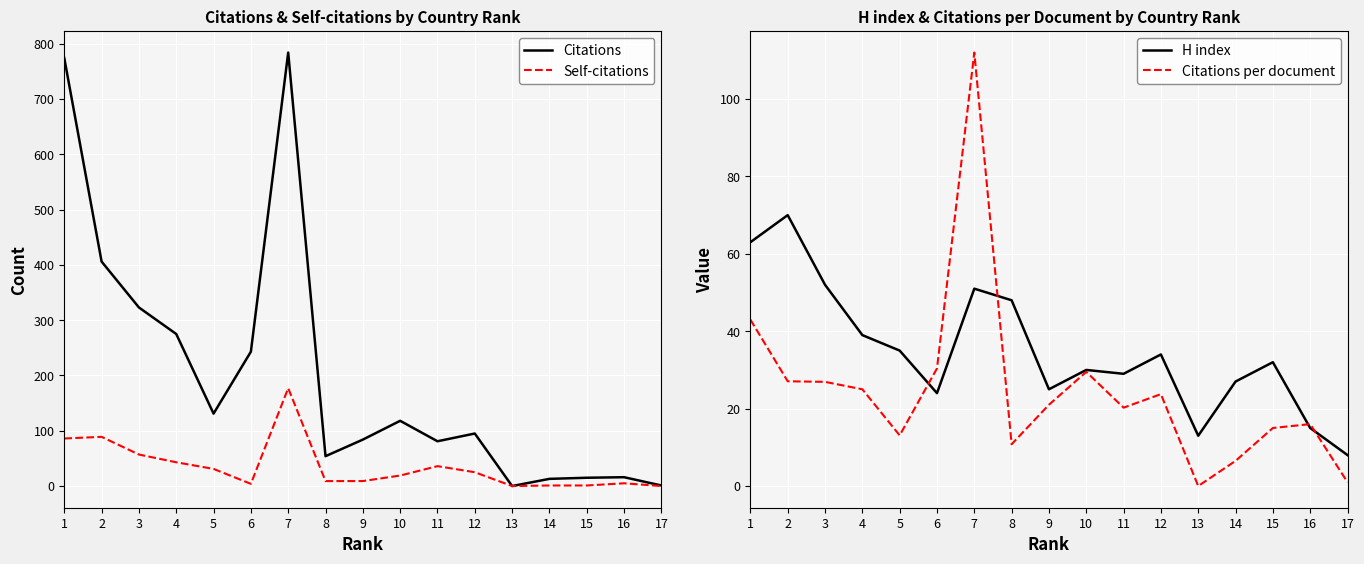

Which series has the widest spread of values?

Citations